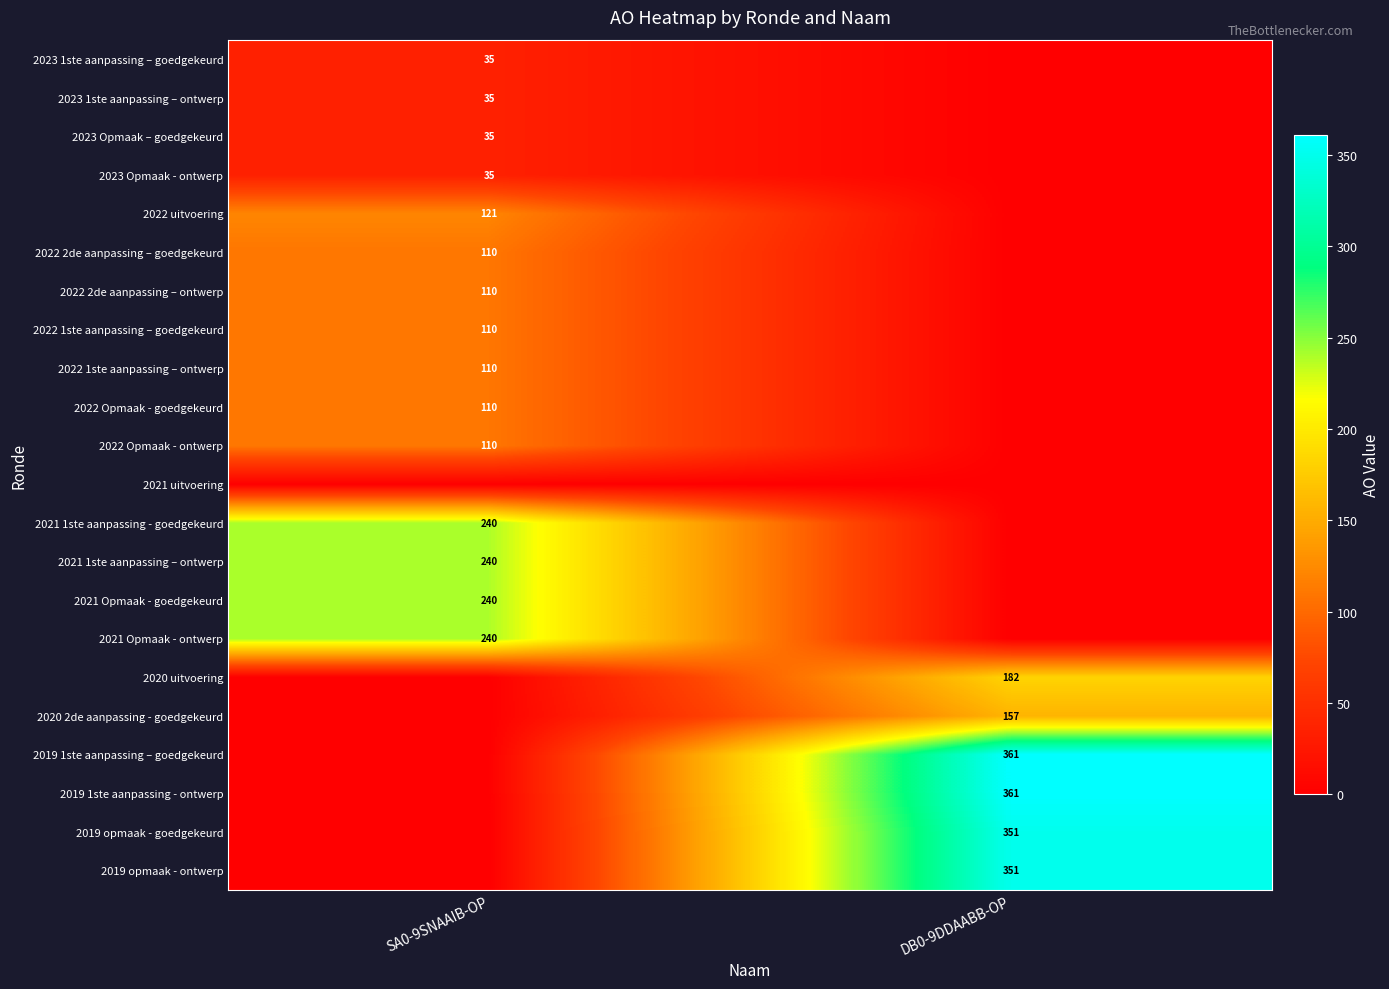

What is the total value across all series at SA0-9SNAAIB-OP?

1881